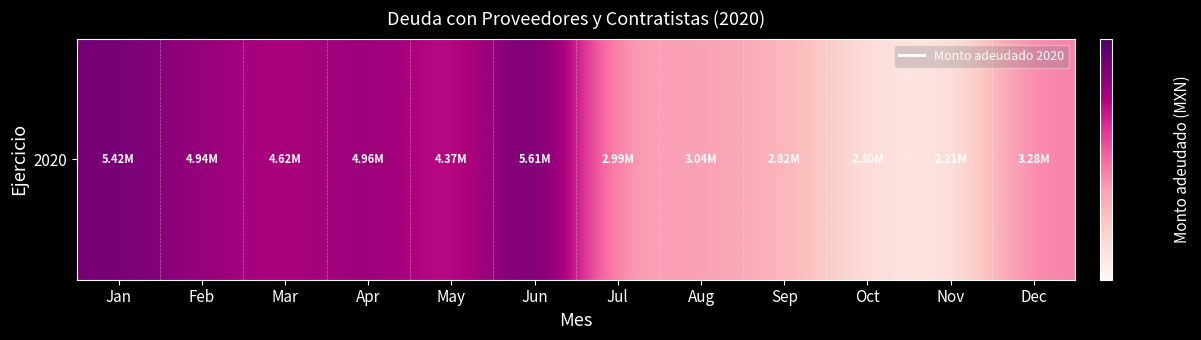

Where is the data nearest to the value 3910632?

May